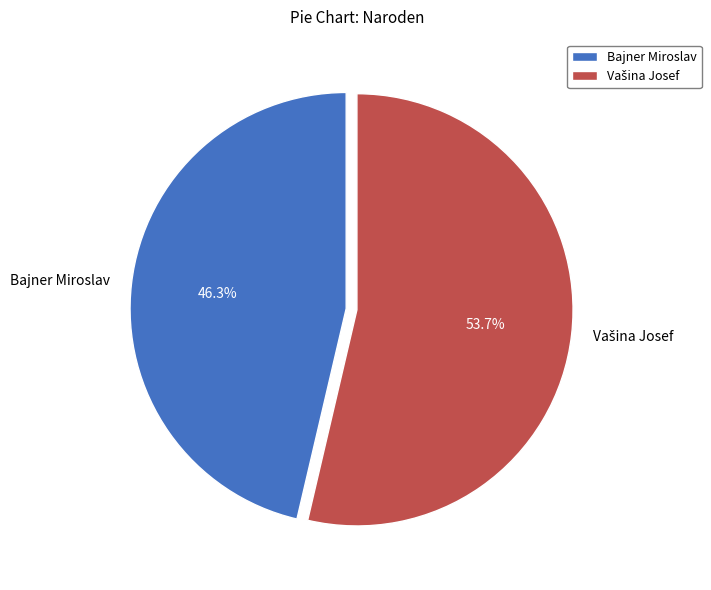

Which category has the smallest portion of the pie?

Bajner Miroslav